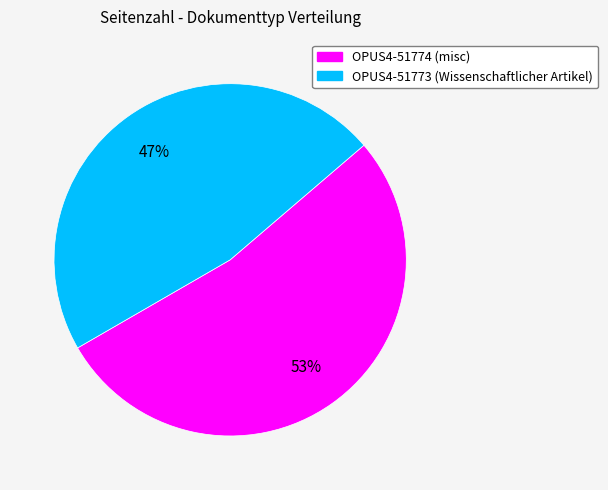

What percentage is the OPUS4-51773 slice, to the nearest percent?

47%